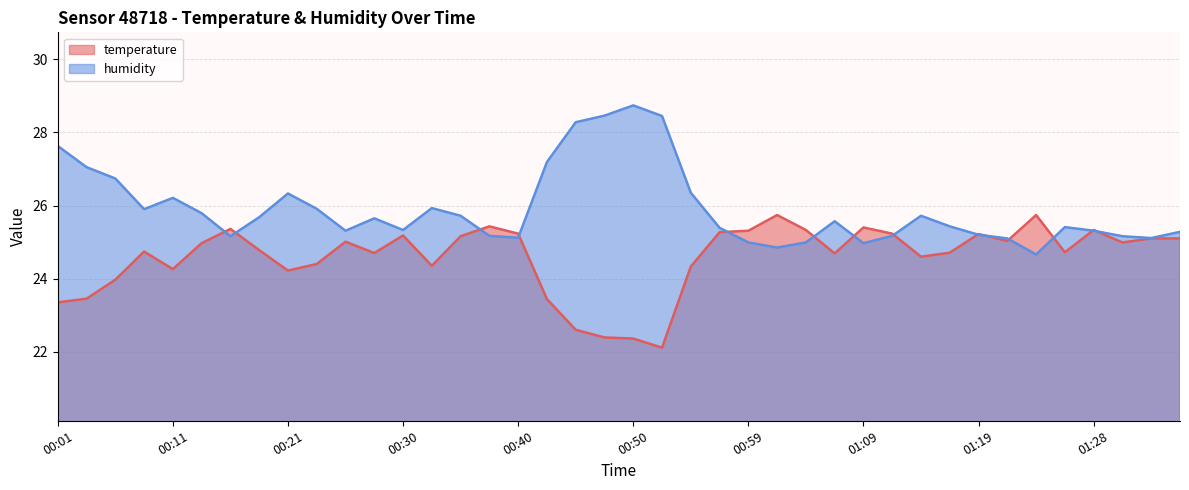

Reading left to right, extract all data points from this chart.

temperature: 23.4	23.4	24.0	24.7	24.3	25.0	25.4	24.8	24.2	24.4	25.0	24.7	25.2	24.4	25.2	25.4	25.2	23.4	22.6	22.4	22.4	22.1	24.3	25.3	25.3	25.7	25.3	24.7	25.4	25.2	24.6	24.7	25.2	25.0	25.7	24.7	25.3	25.0	25.1	25.1
humidity: 27.6	27.1	26.7	25.9	26.2	25.8	25.2	25.7	26.3	25.9	25.3	25.6	25.3	25.9	25.7	25.2	25.1	27.2	28.3	28.5	28.7	28.4	26.4	25.4	25.0	24.9	25.0	25.6	25.0	25.2	25.7	25.4	25.2	25.1	24.7	25.4	25.3	25.2	25.1	25.3